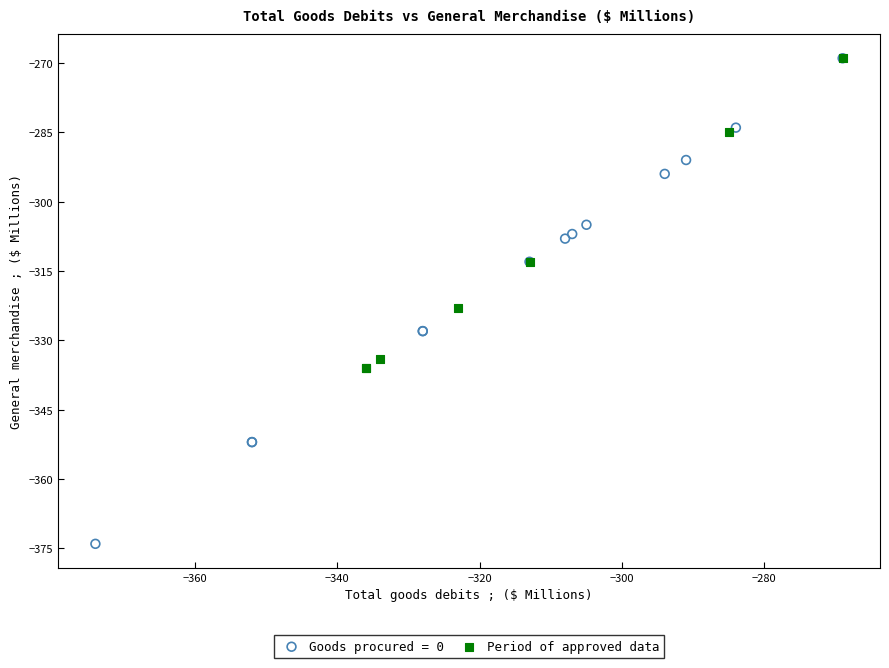

Which series contains the lowest Y value?

Goods procured = 0